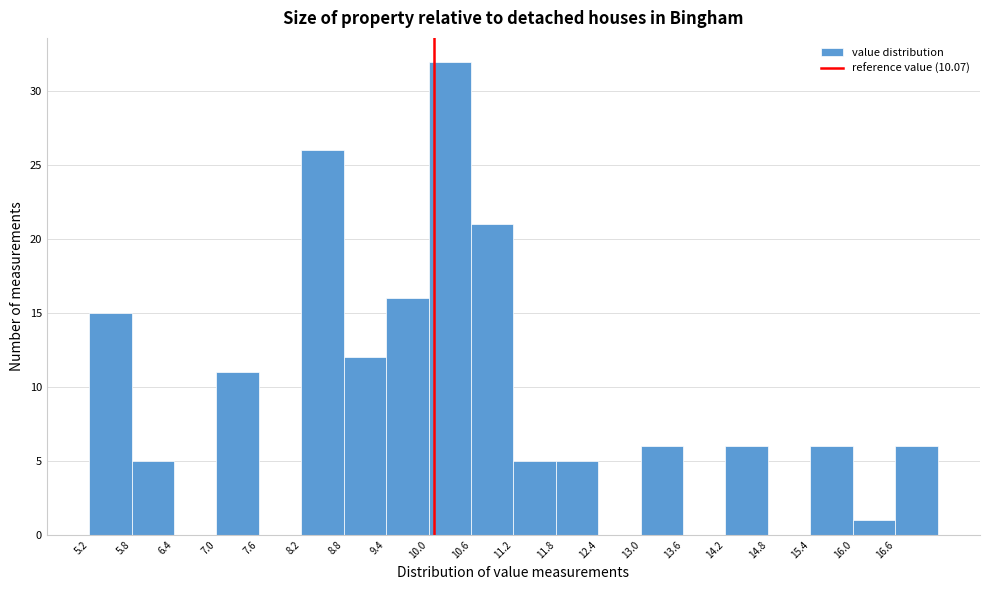

Reading left to right, list every bar in this chart as the range it spans on the x-axis followed by its height. Neither the bar edges nor the heights are printed on the chart, so give them approximately, as read against the axes.

5.2 to 5.8: 15
5.8 to 6.4: 5
6.4 to 7.0: 0
7.0 to 7.6: 11
7.6 to 8.2: 0
8.2 to 8.8: 26
8.8 to 9.4: 12
9.4 to 10.0: 16
10.0 to 10.6: 32
10.6 to 11.2: 21
11.2 to 11.8: 5
11.8 to 12.4: 5
12.4 to 13.0: 0
13.0 to 13.6: 6
13.6 to 14.2: 0
14.2 to 14.8: 6
14.8 to 15.4: 0
15.4 to 16.0: 6
16.0 to 16.6: 1
16.6 to 17.2: 6